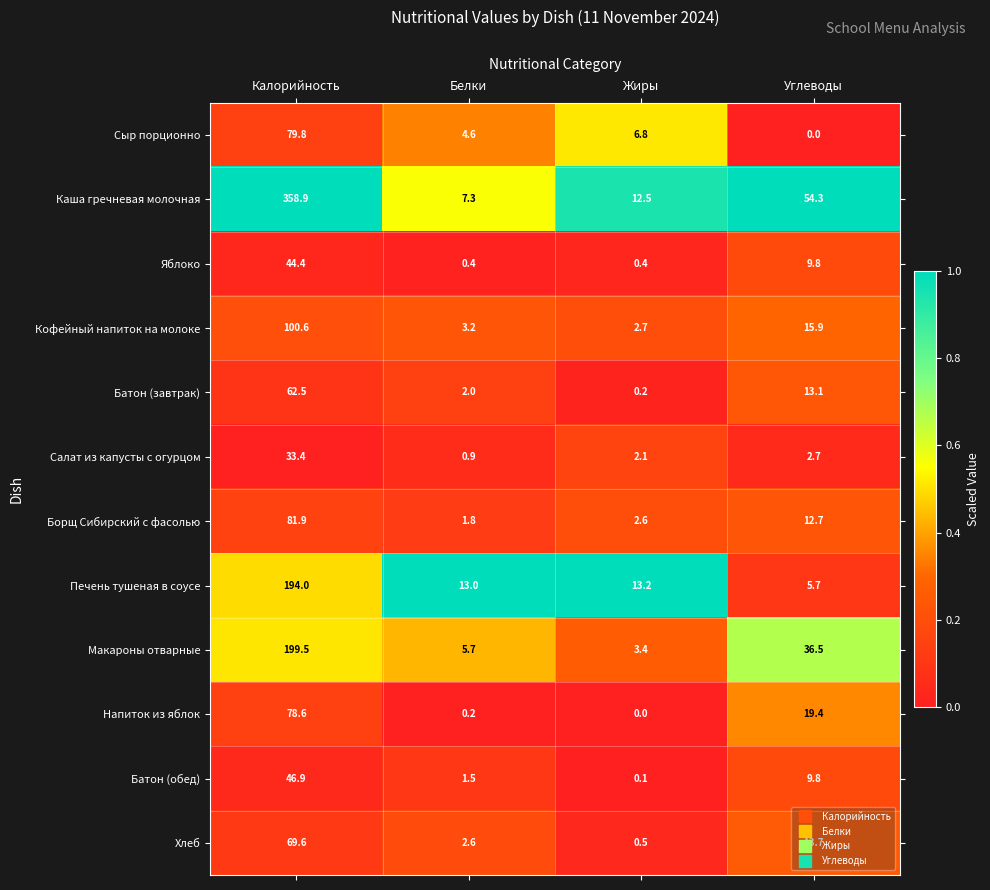

Read the Салат из капусты с огурцом value at Белки.

0.9